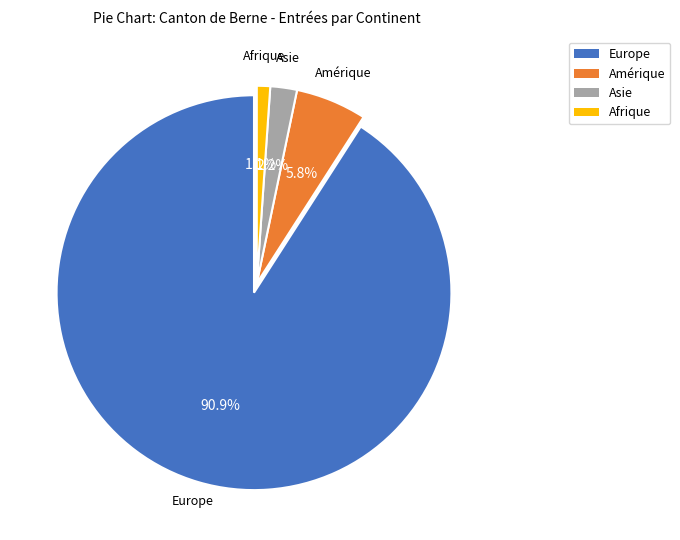

What percentage is NOT represented by Afrique?

98.9%